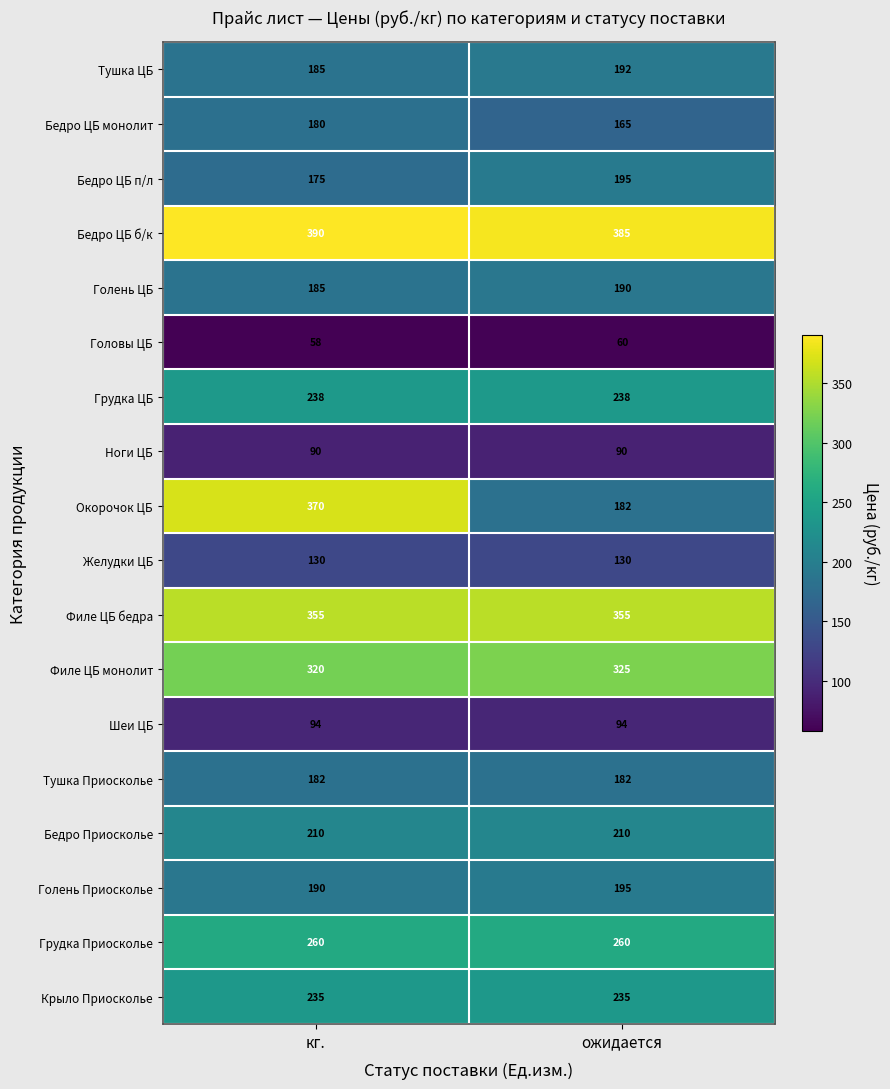

List the labels in order of Тушка ЦБ value, largest first.

ожидается, кг.